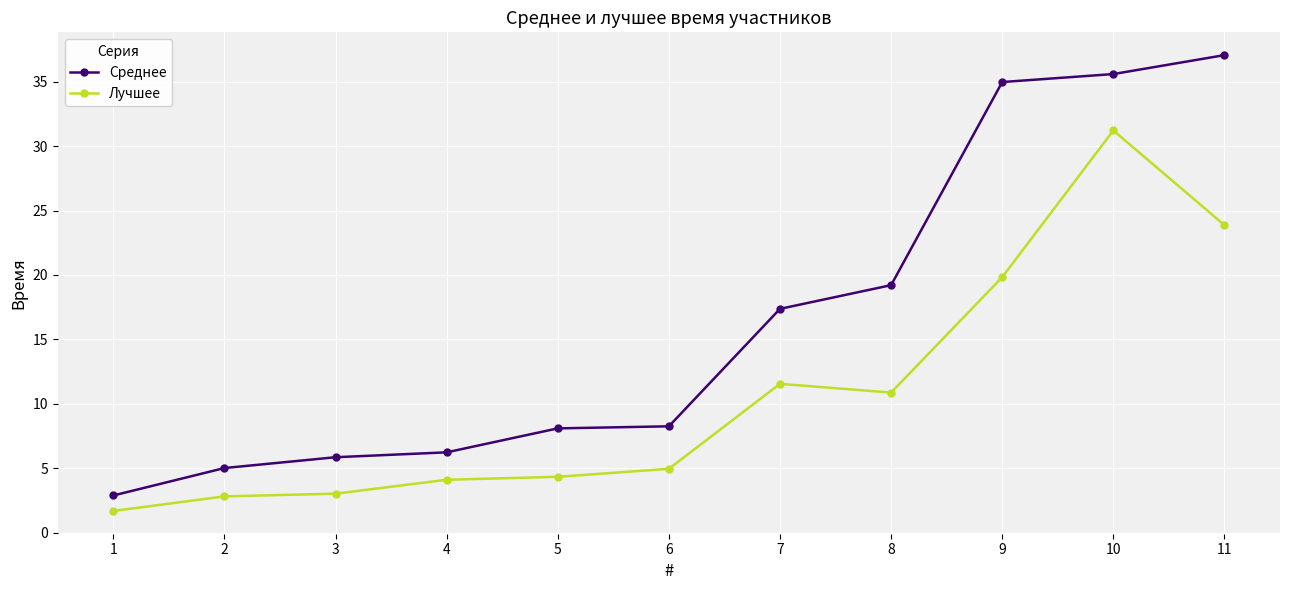

At how many categories does at least one series exceed 21?

3